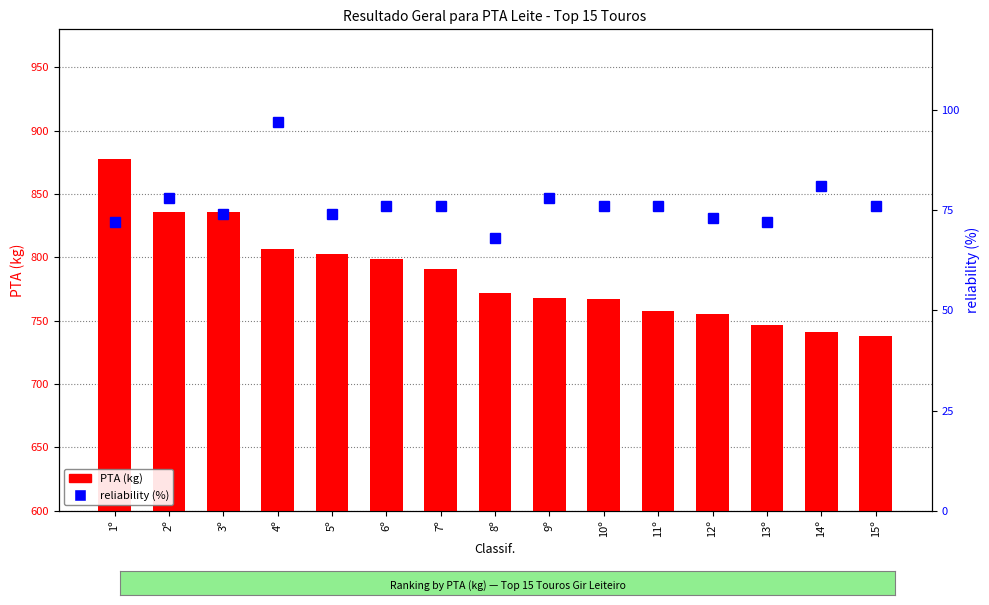

Which series has the largest range (max minus min)?

PTA (kg)